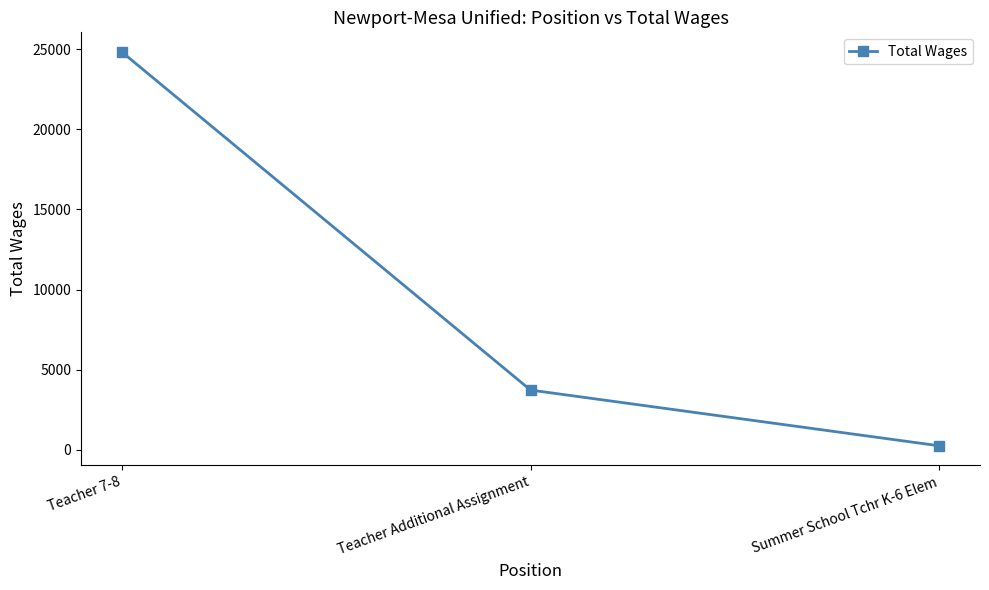

The chart shows a value of 928 at Teacher Additional Assignment. True or false?

False